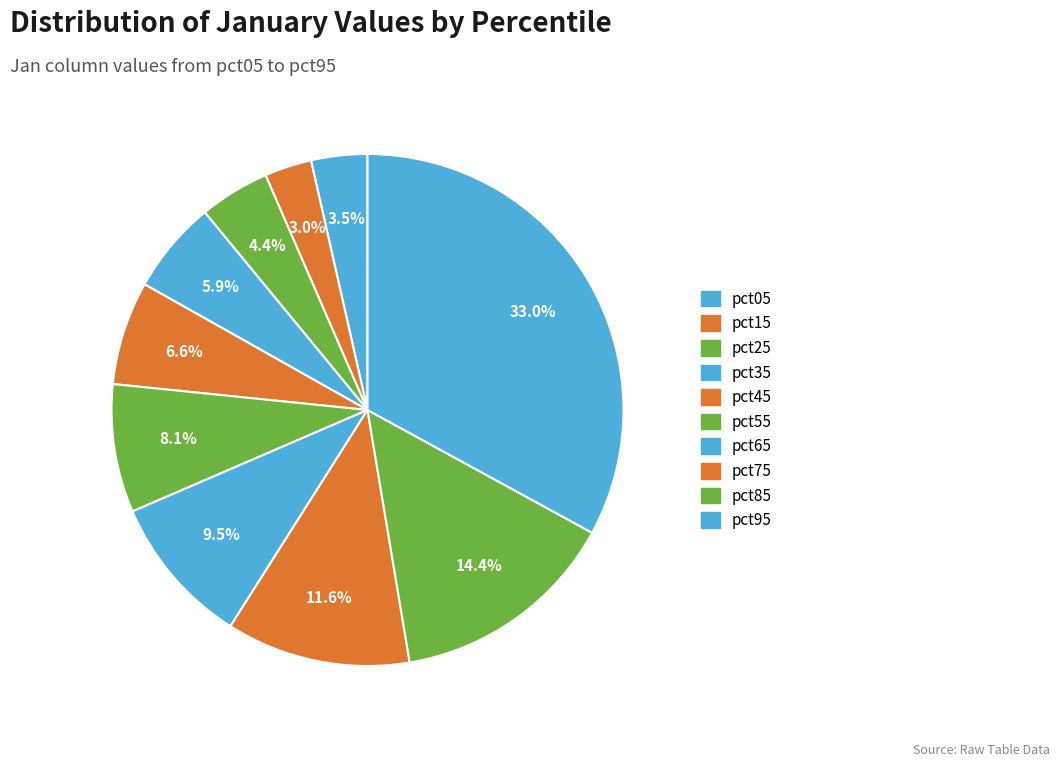

Count the number of slices in the pie.

10